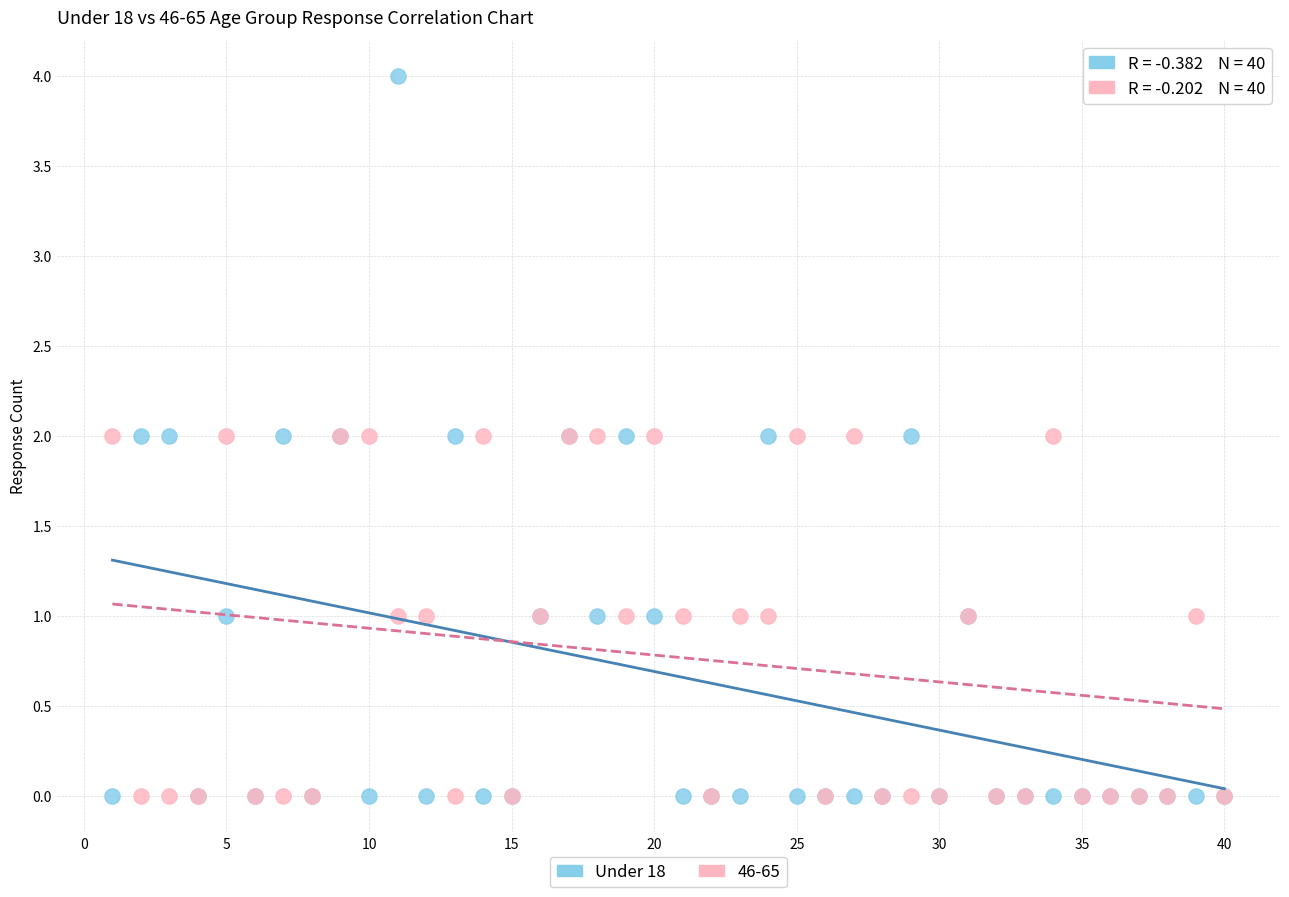

Which series has the widest spread of Y values?

Under 18